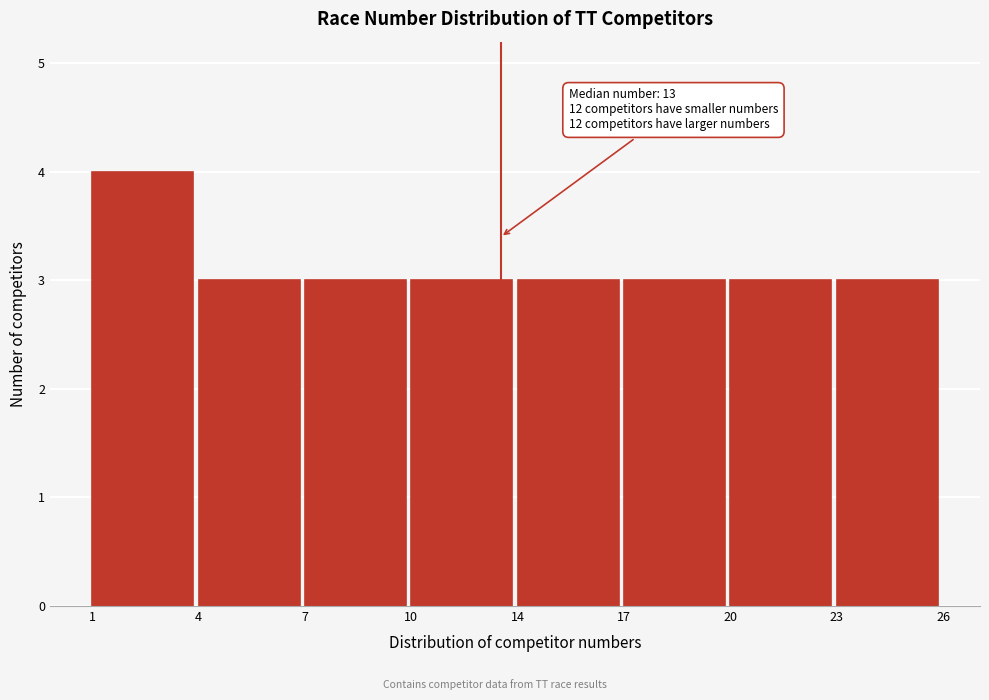

Reading left to right, transcribe all the data shown in this chart.

1=4	4=3	7=3	10=3	14=3	17=3	20=3	23=3